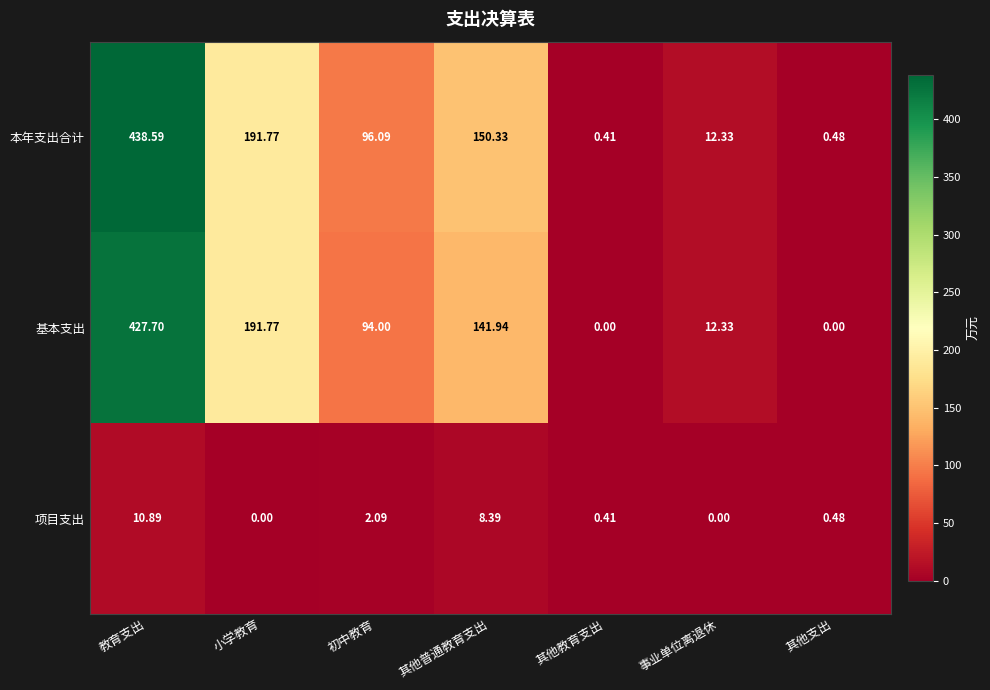

How many data points does each series have?

7